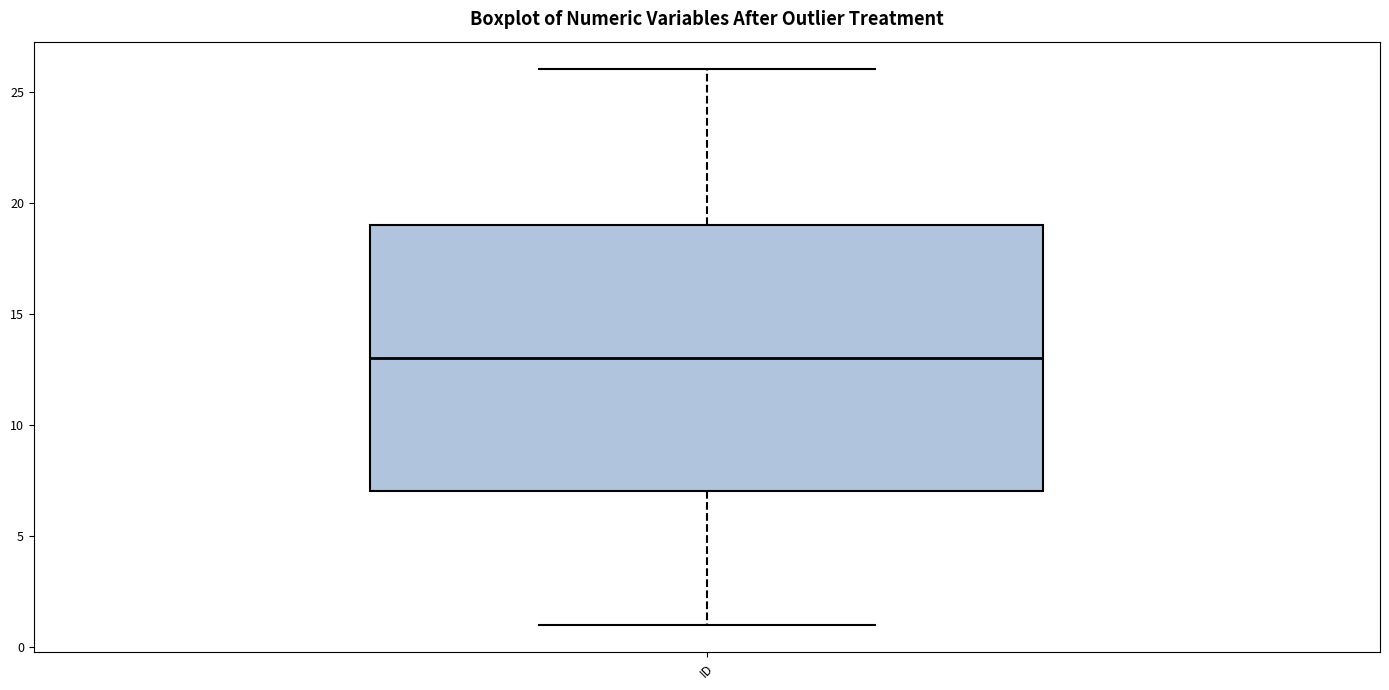

Transcribe this box plot: give where the median line is, the range the box spans, and where the two whiskers end, as read against the y-axis. The values are not printed on the chart, so give them approximately, as read against the axis.

median 13, box 7 to 19, whiskers 1 to 26